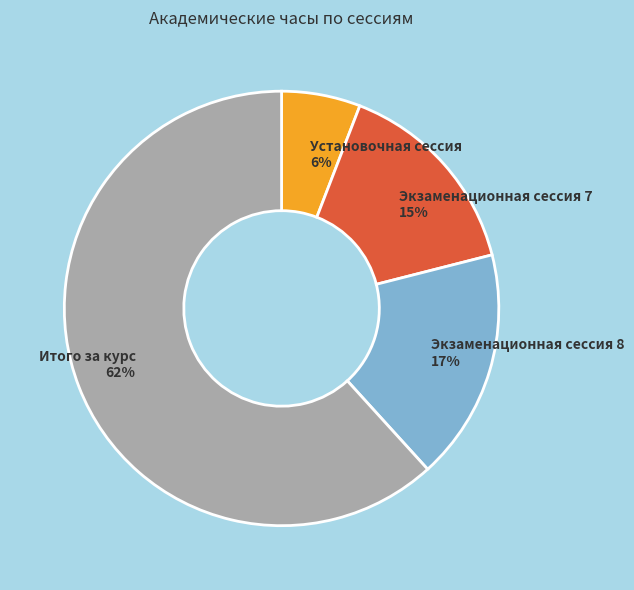

To the nearest percent, what portion does Установочная сессия represent?

6%